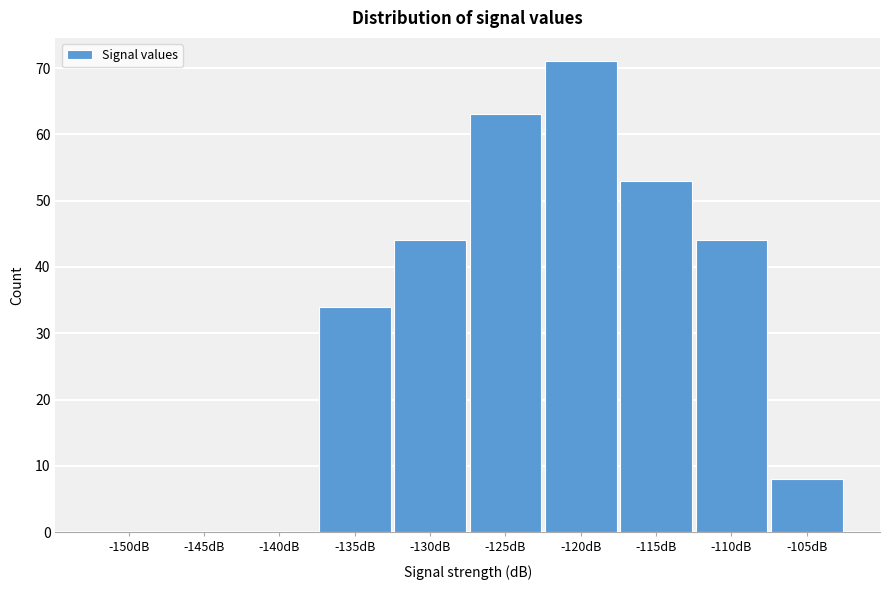

Reading right to left, extract all data points from this chart.

-105dB=8	-110dB=44	-115dB=53	-120dB=71	-125dB=63	-130dB=44	-135dB=34	-140dB=0	-145dB=0	-150dB=0